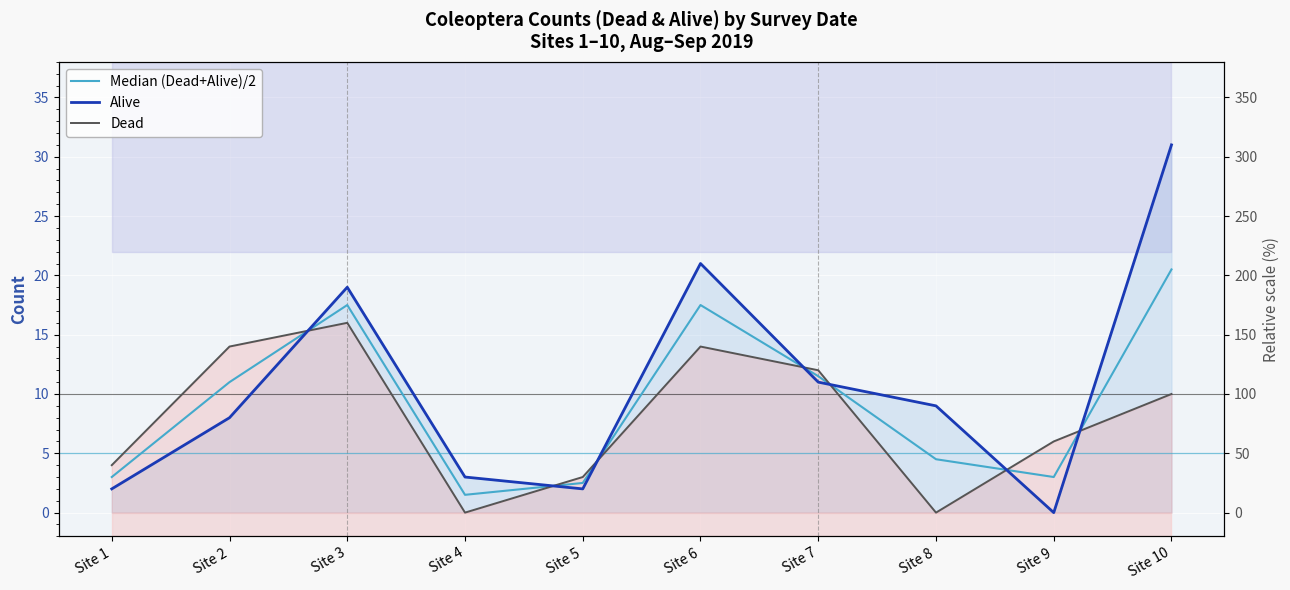

True or false: Median (Dead+Alive)/2 has more than 1 points higher than both neighbors.

True